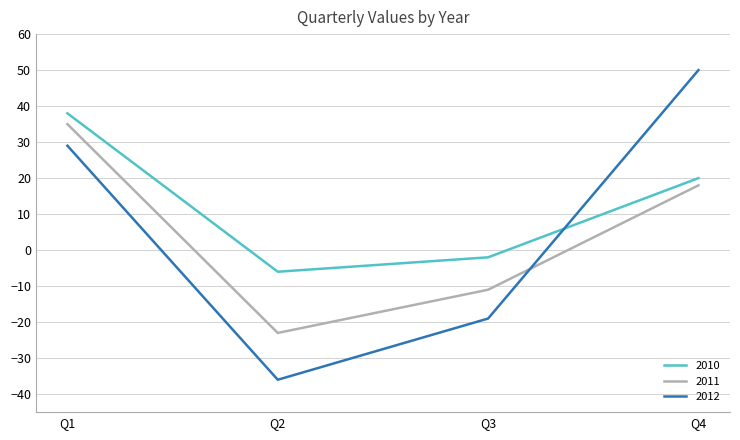

How many times do 2012 and 2011 cross each other?

1